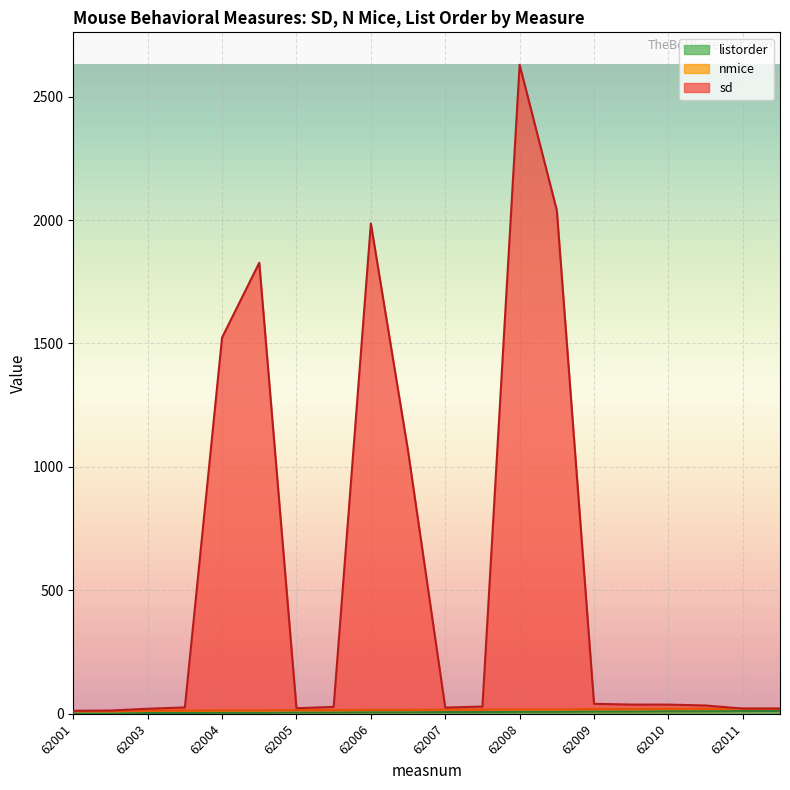

True or false: listorder has more than 2 points higher than both neighbors.

False